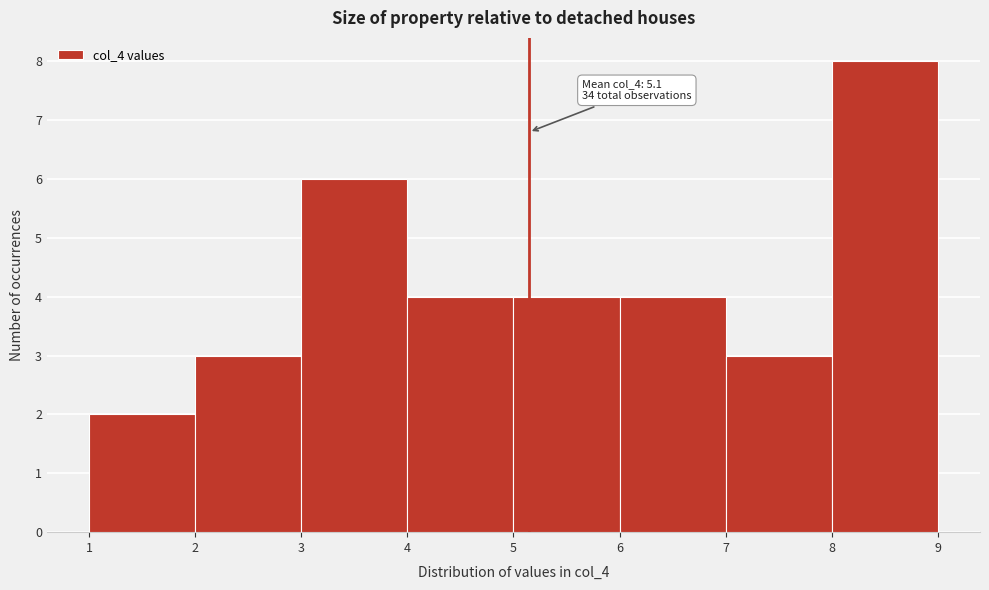

Which range on the x-axis has the tallest bar?

8 to 9